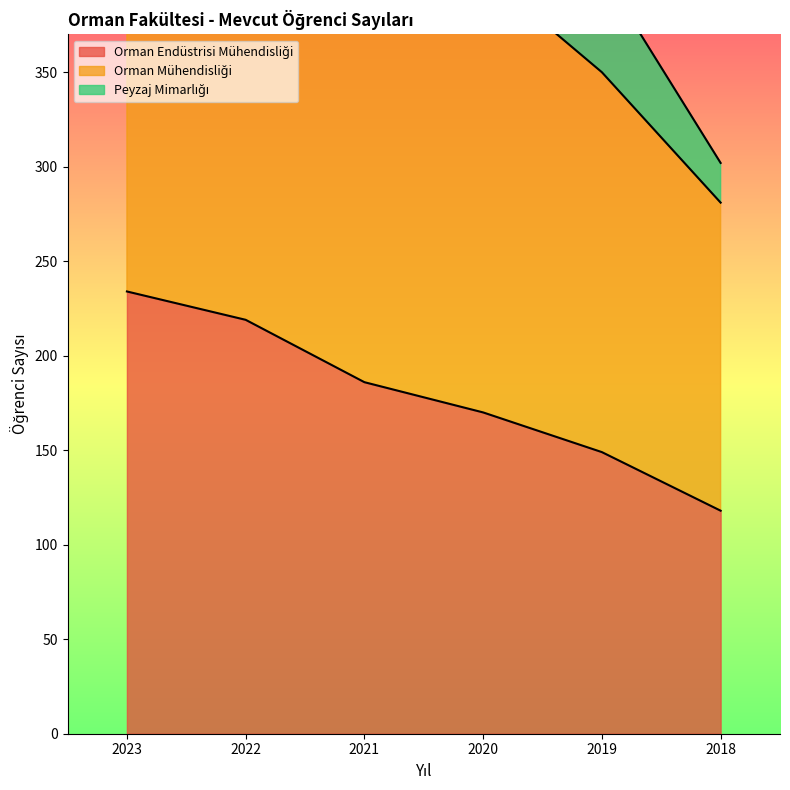

Count the Orman Endüstrisi Mühendisliği values in the range 149 to 219.

4